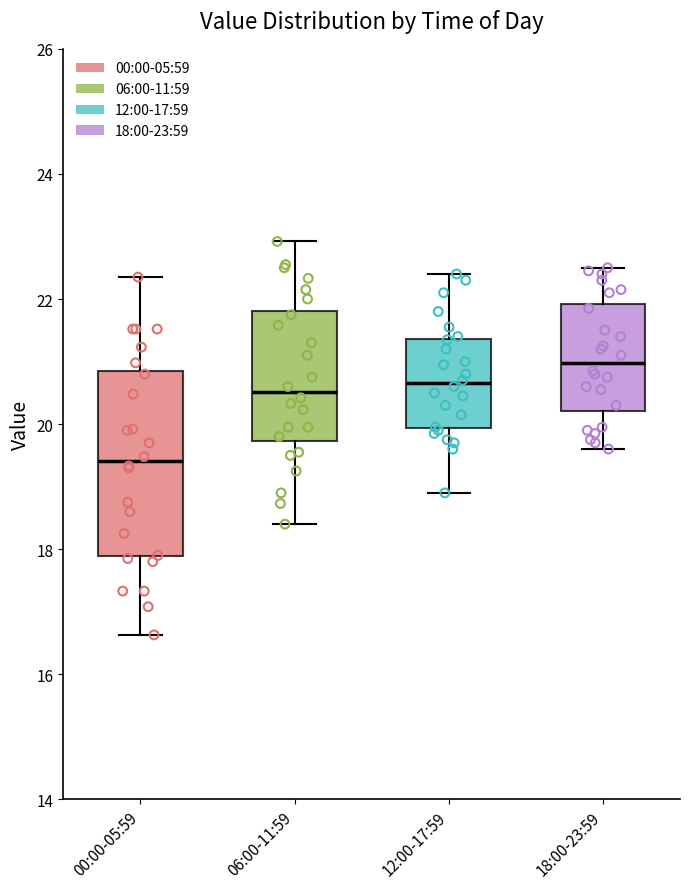

Reading left to right, read every box against the y-axis: the position of its median line, the range the box covers, and the ends of its whiskers. The values are not printed on the chart, so give them approximately, as read against the axis.

00:00-05:59: median 19.4, box 17.8 to 20.8, whiskers 16.6 to 22.4
06:00-11:59: median 20.6, box 19.8 to 21.8, whiskers 18.4 to 23.0
12:00-17:59: median 20.6, box 20.0 to 21.4, whiskers 19.0 to 22.4
18:00-23:59: median 21.0, box 20.2 to 22.0, whiskers 19.6 to 22.6